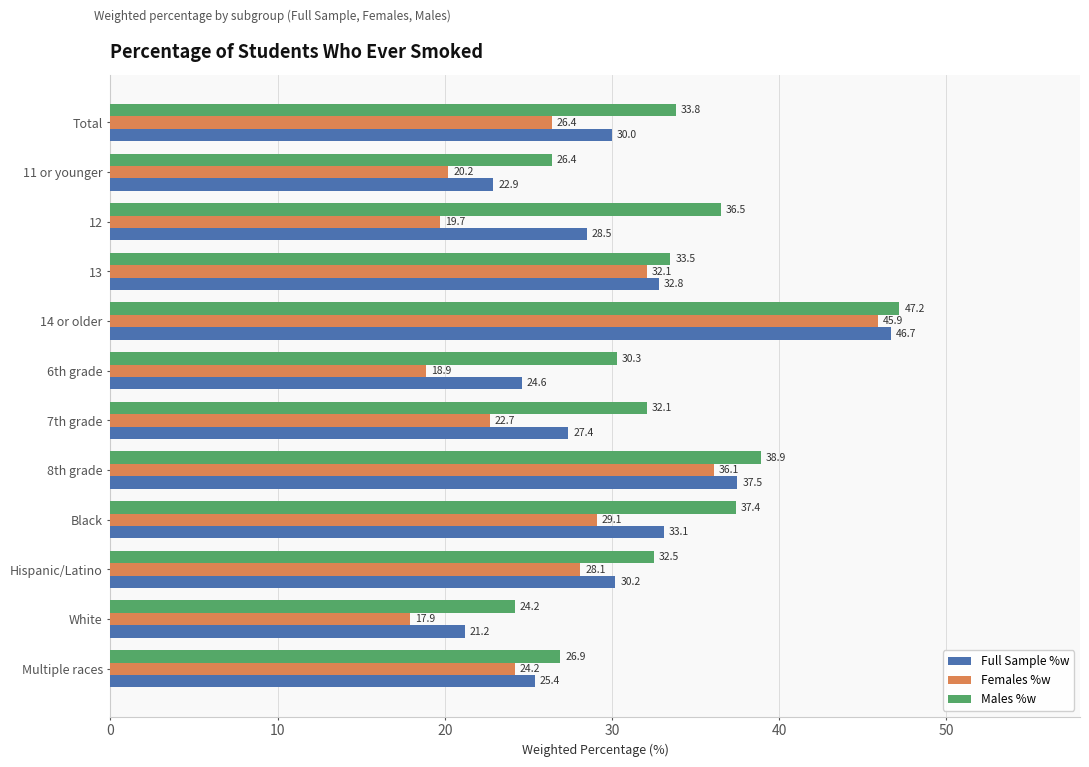

Between Hispanic/Latino and Multiple races, which series saw the biggest shift?

Males %w